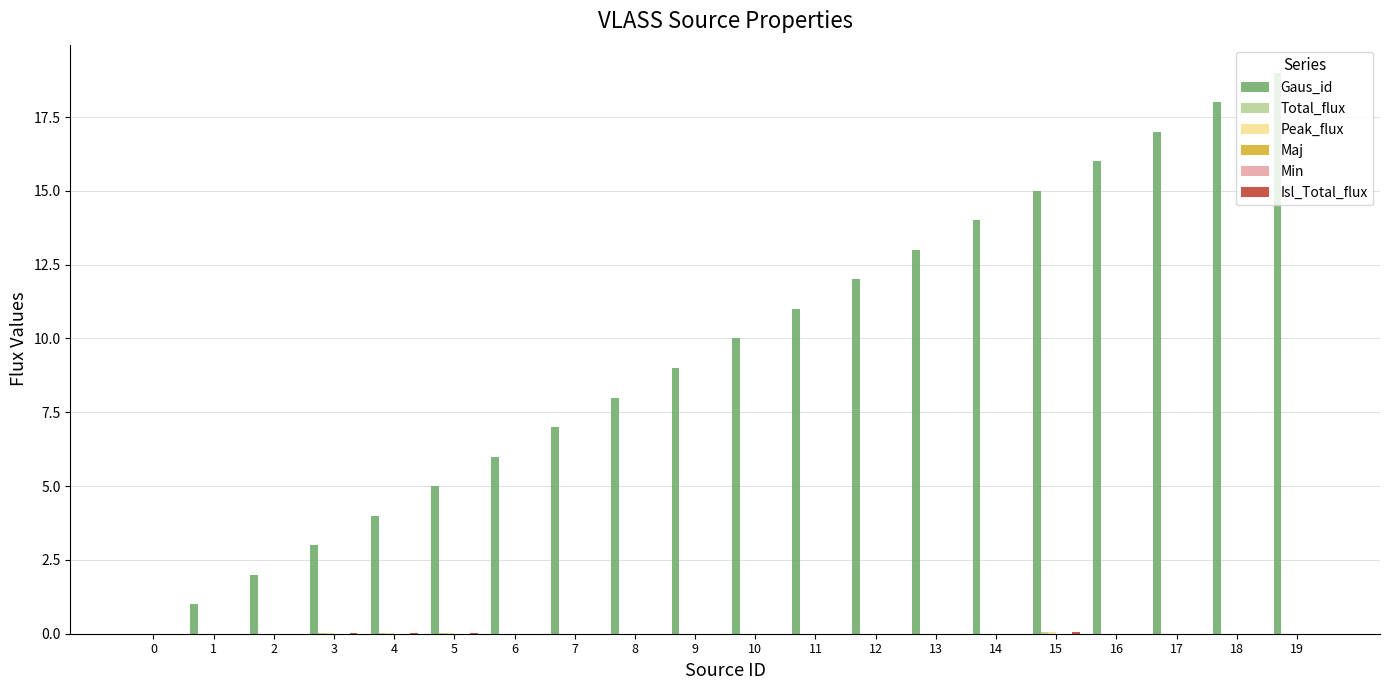

At which category is the sum across all series the highest?

19